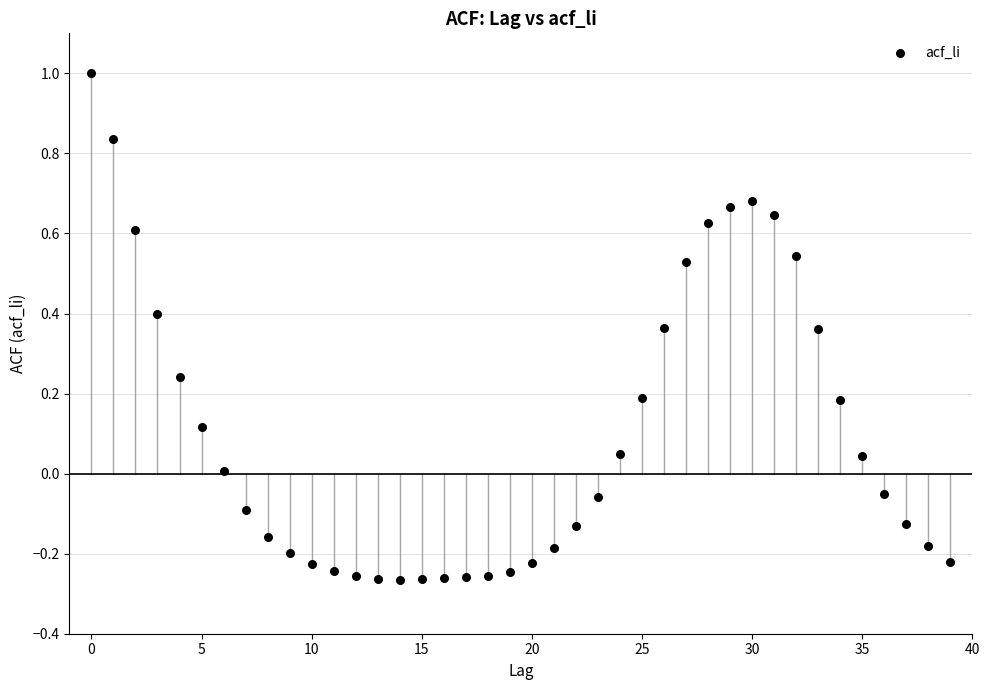

What is the range of Y values (max minus min)?

1.3